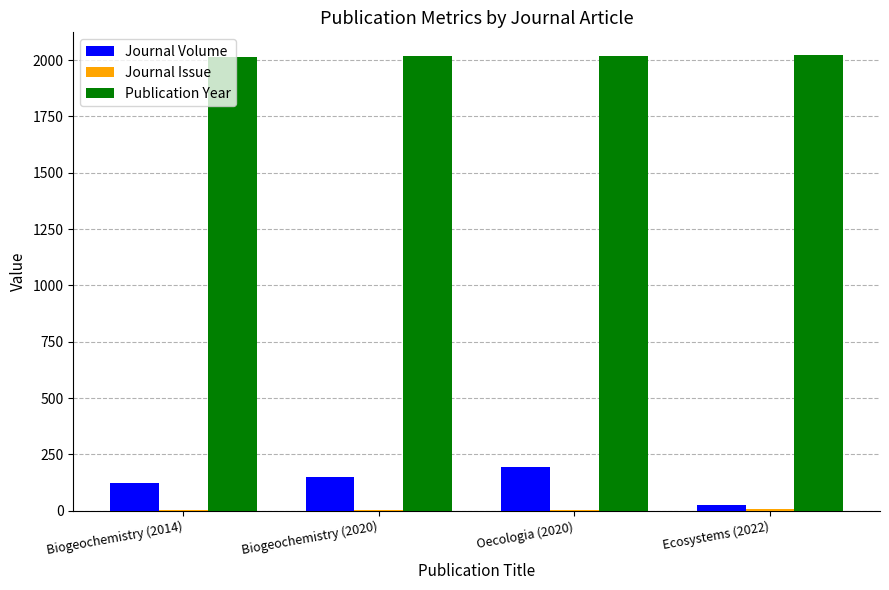

What is the greatest value displayed?

2022